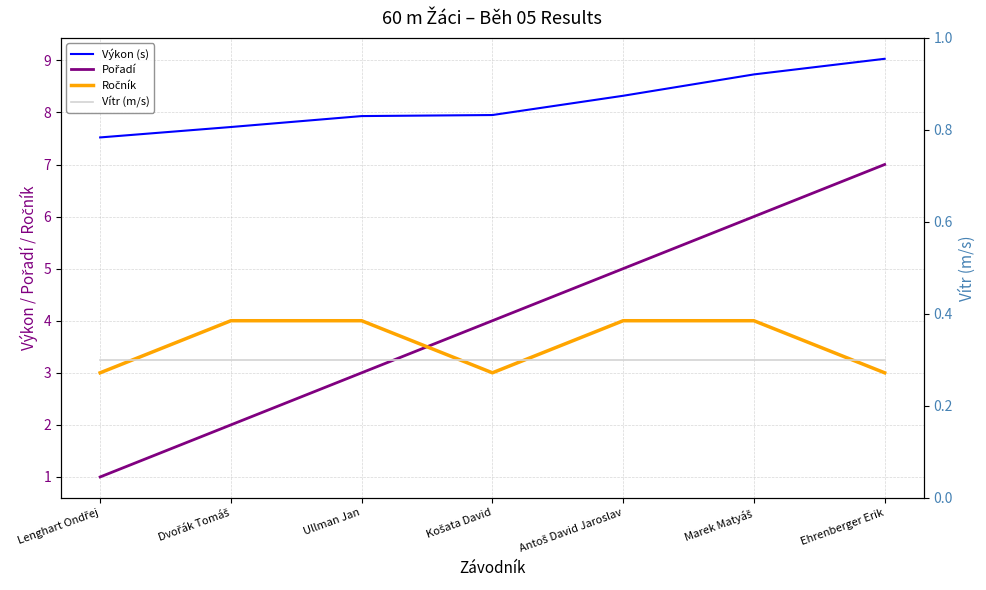

Is it true that Pořadí equals 0.4 at Dvořák Tomáš?

False